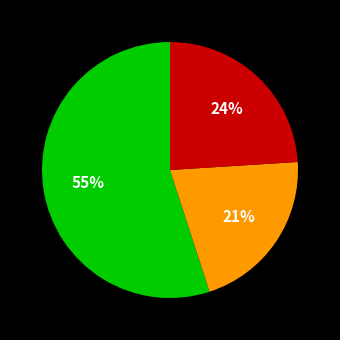

Does any single category account for the majority?

Yes